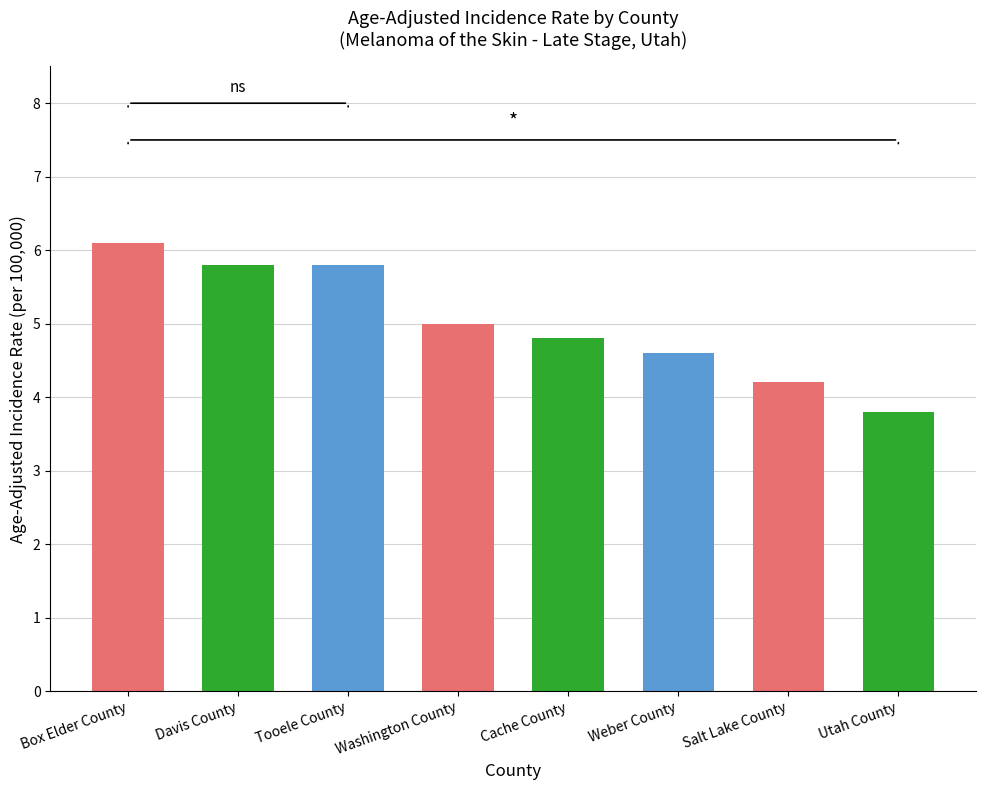

The value at Washington County is 5.0. True or false?

True